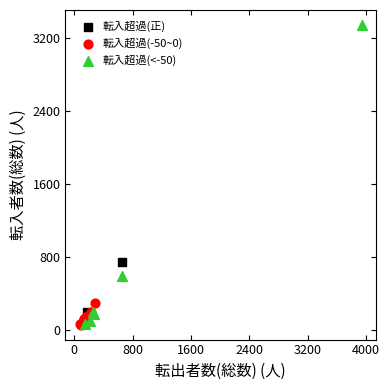

What are all the series names shown in the legend?

転入超過(正), 転入超過(-50~0), 転入超過(<-50)